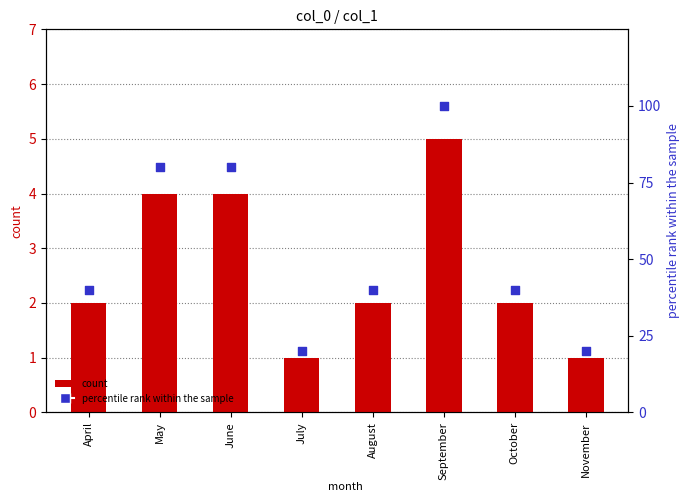

Which series has the largest total across all categories?

percentile rank within the sample